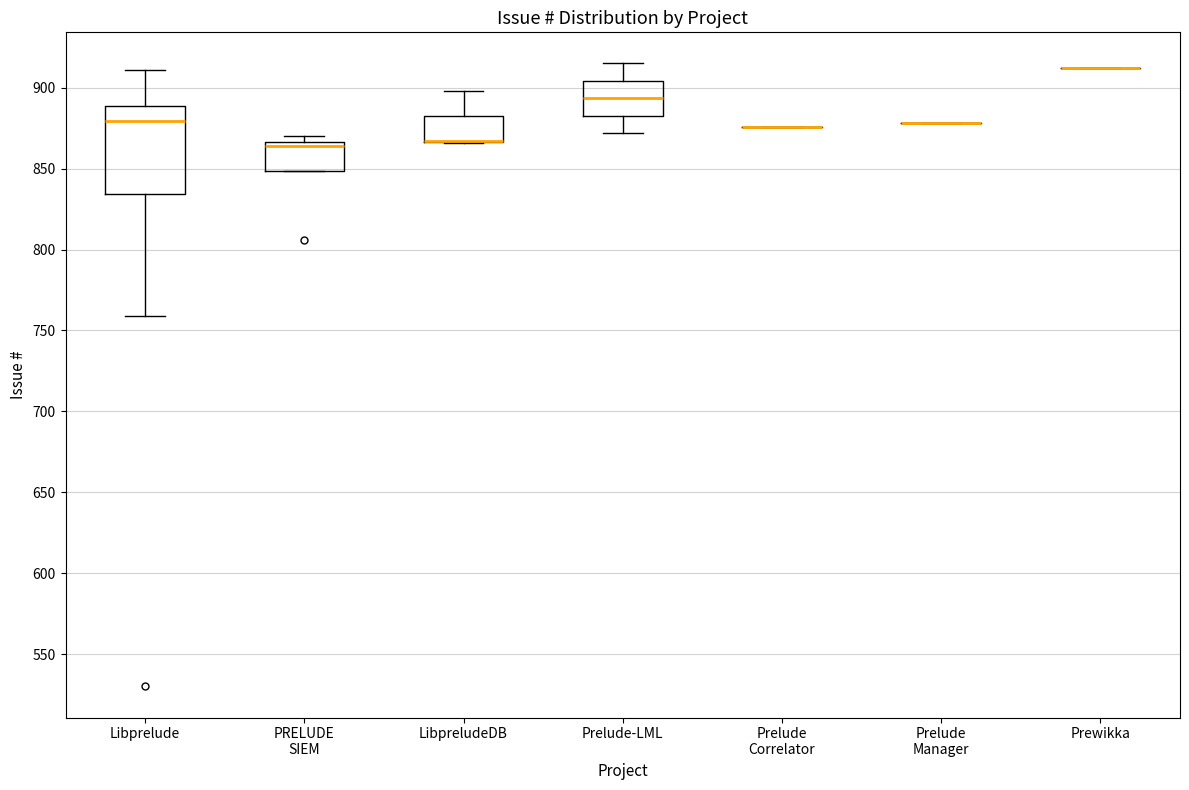

Reading left to right, read every box against the y-axis: the position of its median line, the range the box covers, and the ends of its whiskers. The values are not printed on the chart, so give them approximately, as read against the axis.

Libprelude: median 880, box 835 to 890, whiskers 760 to 910
PRELUDE SIEM: median 865 (just below the box's upper edge), box 850 to 865, whiskers 850 to 870
LibpreludeDB: median 865 (drawn on the box's lower edge), box 865 to 885, whiskers 865 to 900
Prelude-LML: median 895, box 885 to 905, whiskers 870 to 915
Prelude Correlator: box collapsed to a line at 875, whiskers 875 to 875
Prelude Manager: box collapsed to a line at 880, whiskers 880 to 880
Prewikka: box collapsed to a line at 910, whiskers 910 to 910